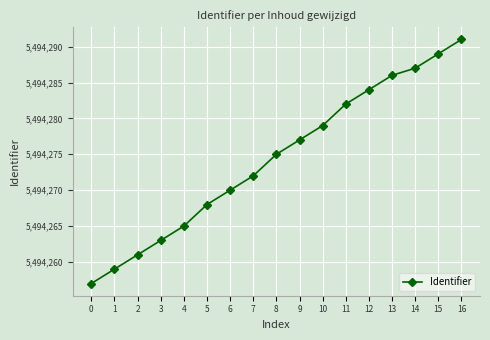

Is it true that the value at 5 is 8134219?

False